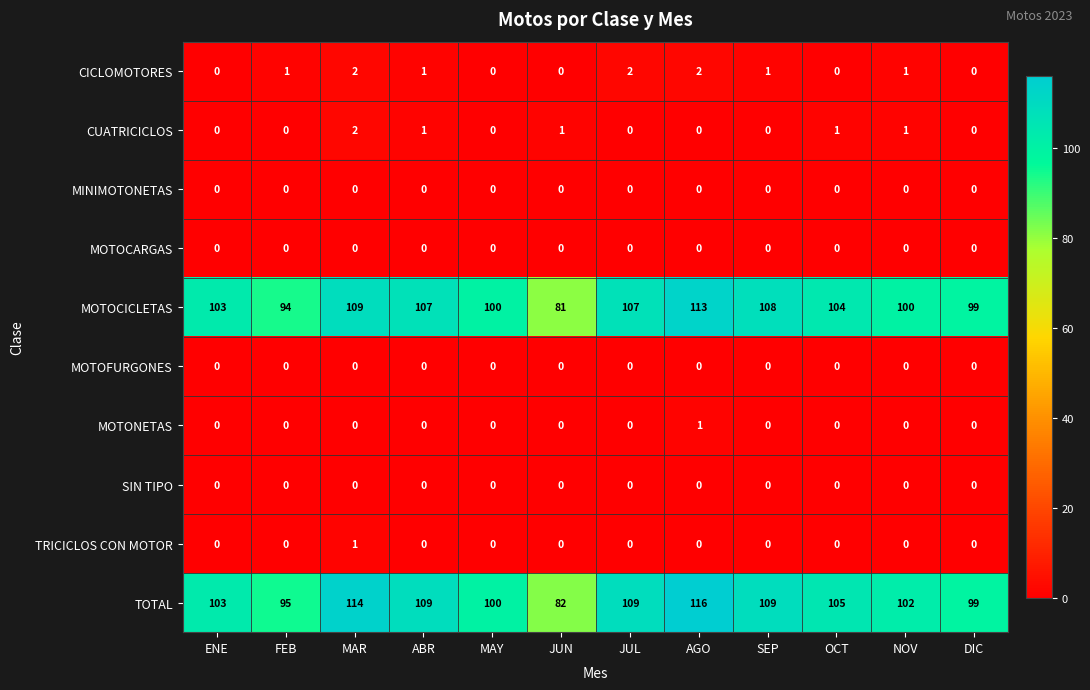

At which category is the sum across all series the highest?

AGO